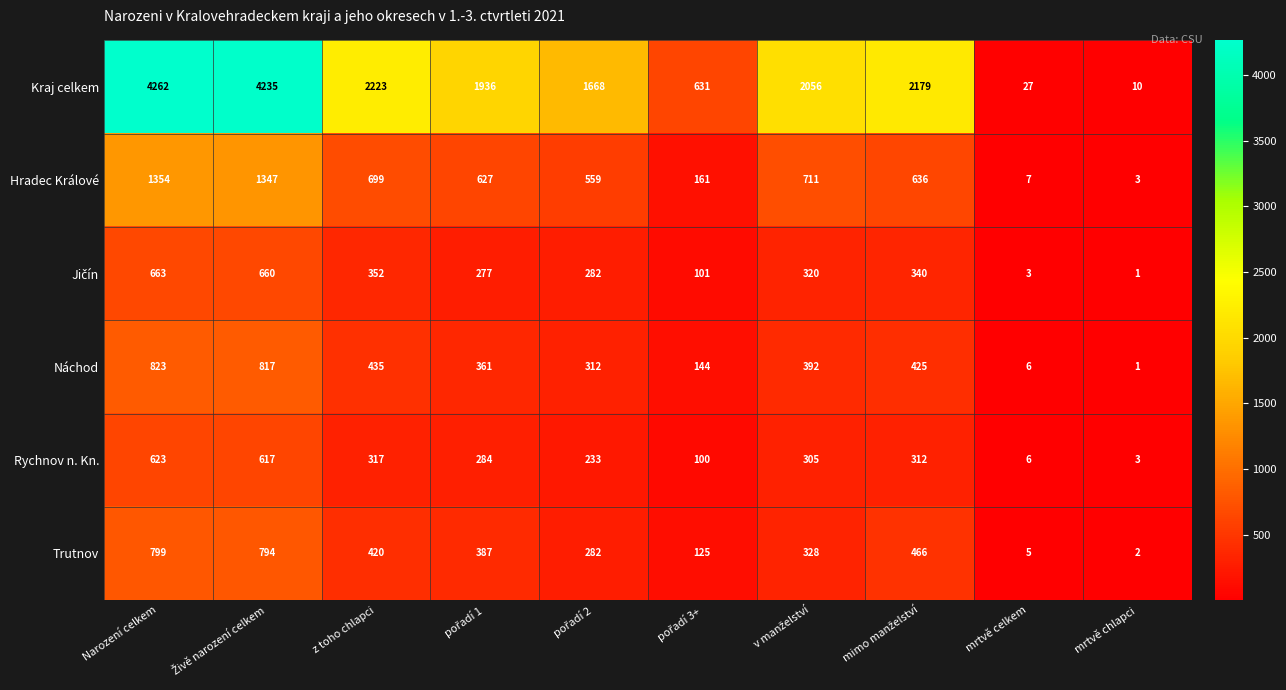

At how many categories does at least one series exceed 352?

8